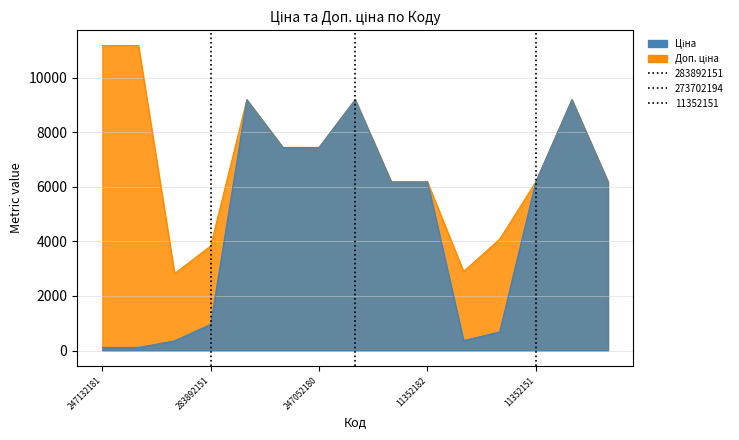

What are all the series names shown in the legend?

Ціна, Доп. ціна